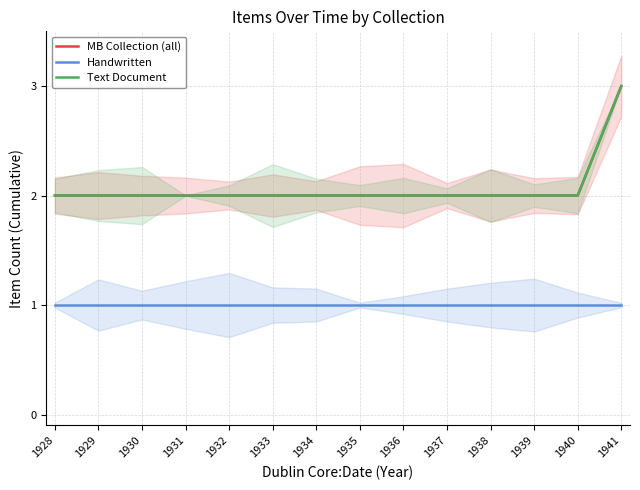

True or false: Handwritten has more than 0 points higher than both neighbors.

False